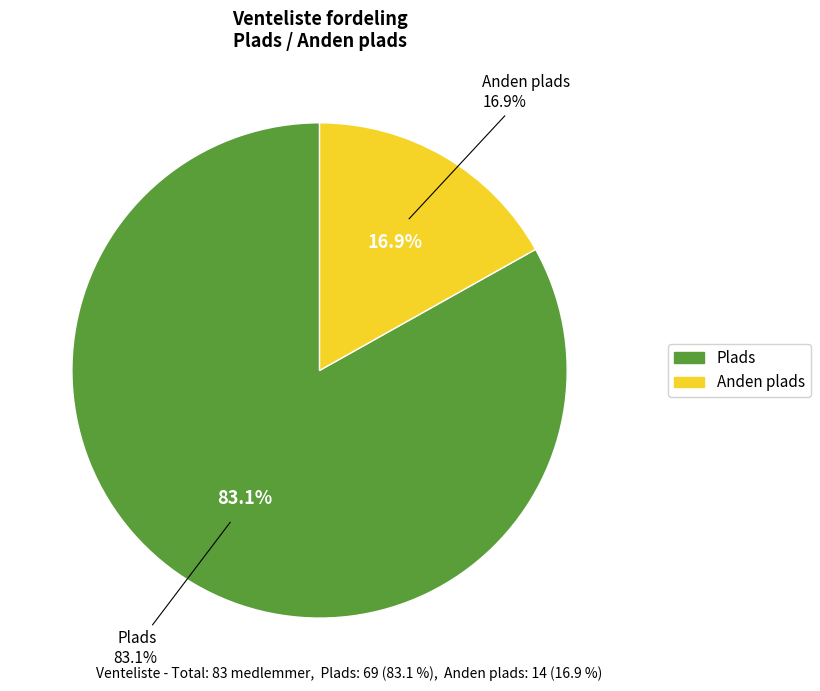

Which slice is the smallest?

Anden plads